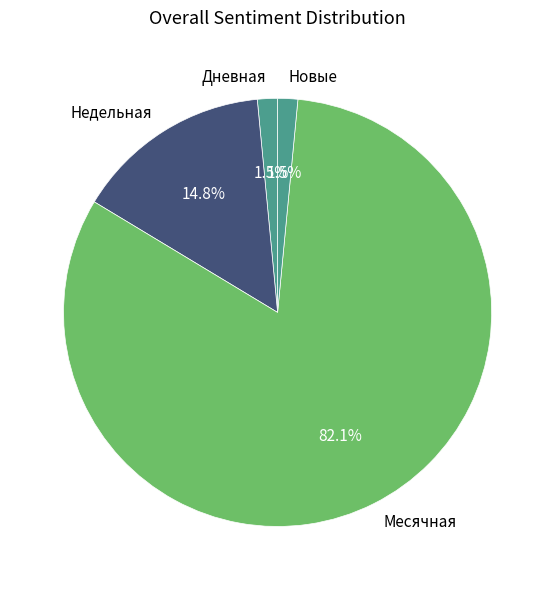

Which category has the biggest portion of the pie?

Месячная